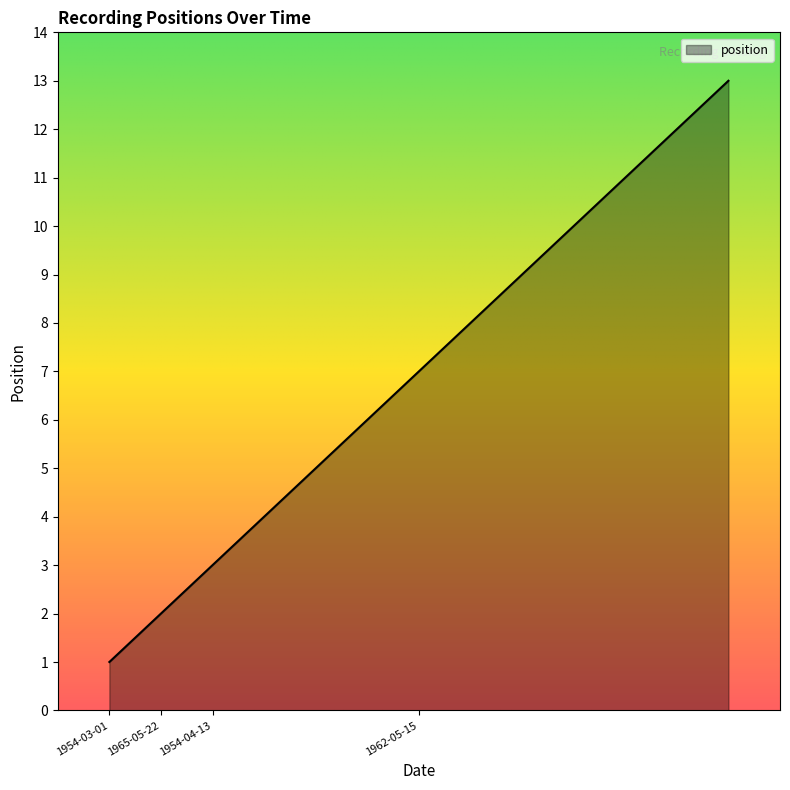

Reading right to left, transcribe all the data shown in this chart.

13	12	11	10	9	8	7	6	5	4	3	2	1